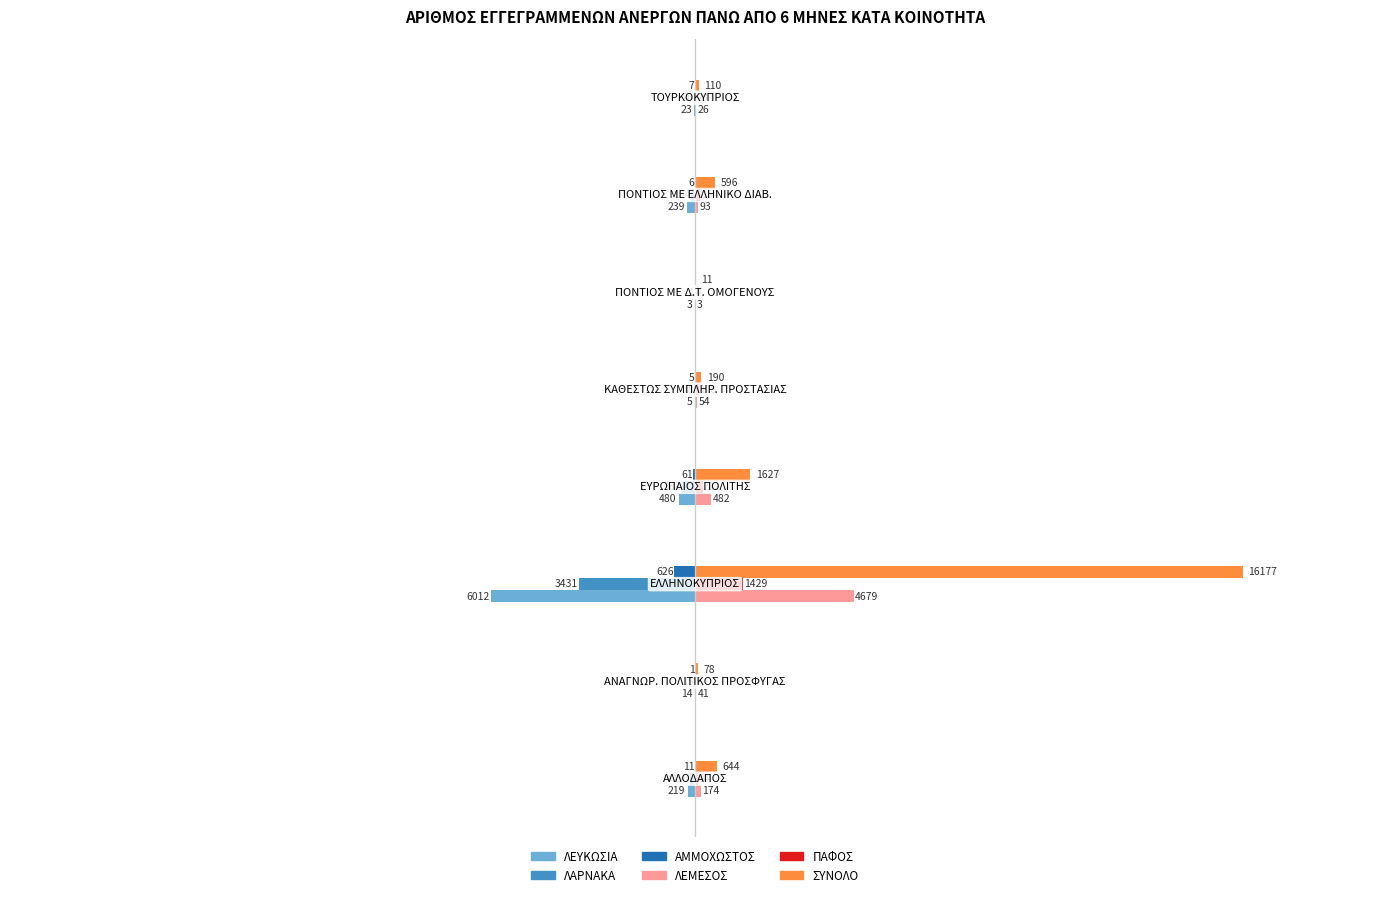

Which series has the largest total across all categories?

ΣΥΝΟΛΟ